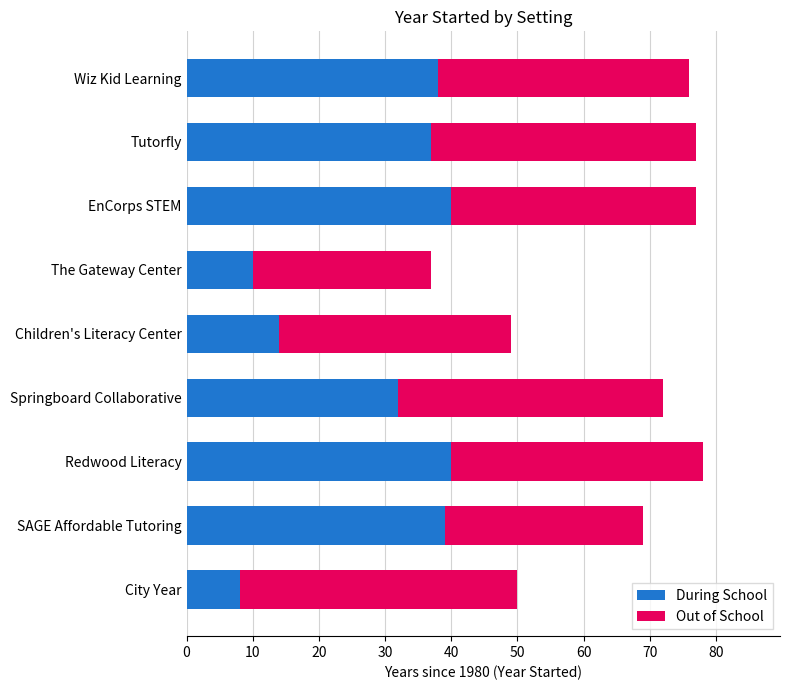

What is the total value across all series at SAGE Affordable Tutoring?

69